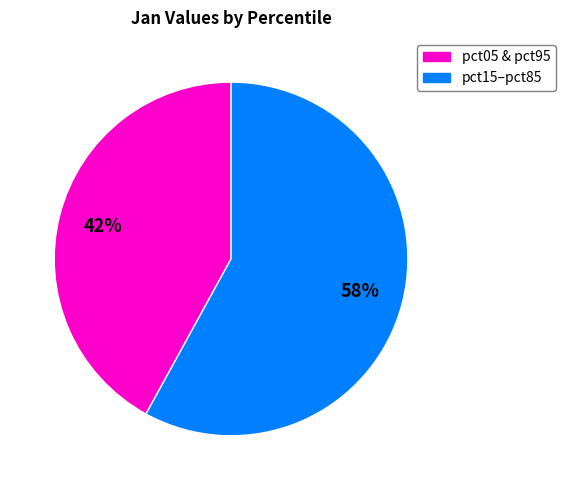

True or false: pct15–pct85 accounts for 58% of the total.

True